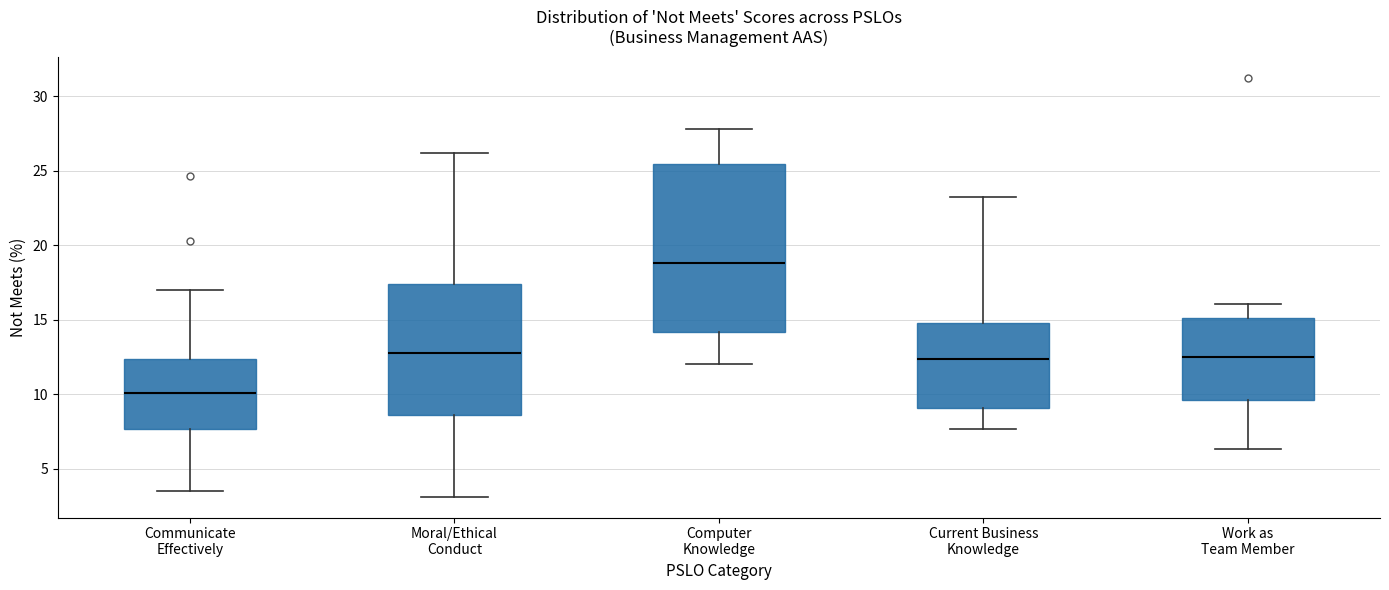

Where is the upper edge of the box for Work as Team Member on the y-axis? The values are not printed on the chart, so give them approximately, as read against the axis.

15.0